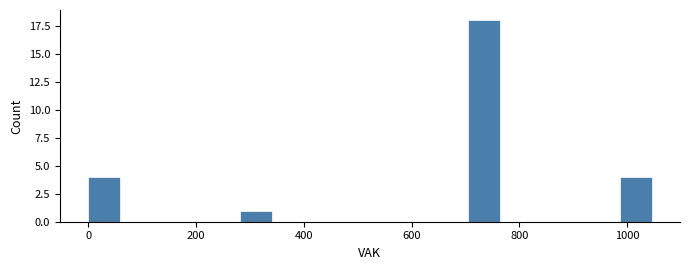

Read against the x-axis, roughly where is the centre of the tallest bar?

740